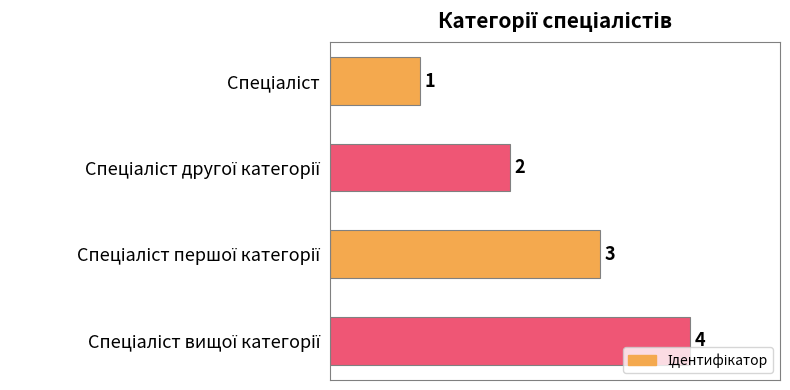

Count the values in the range 2 to 4.

3